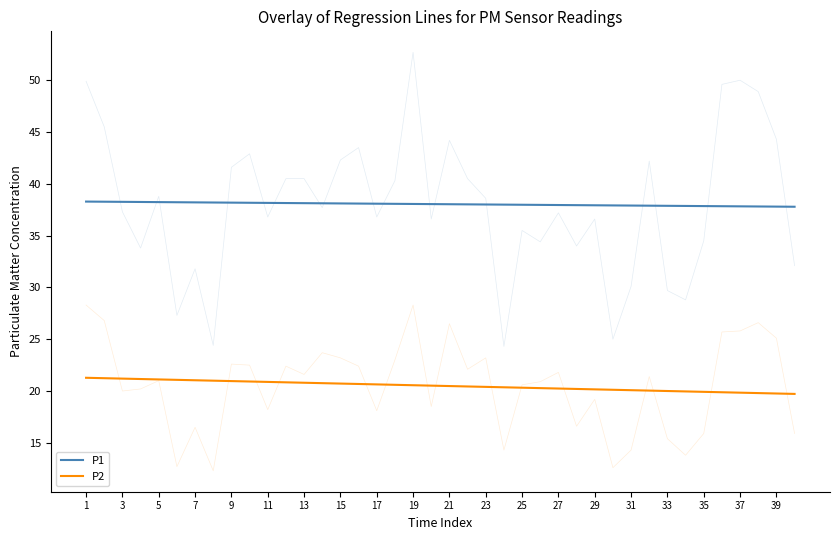

At how many categories does at least one series exceed 35?

40